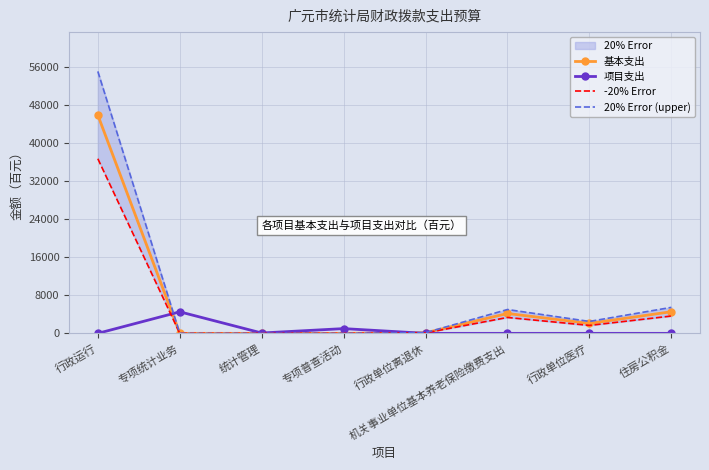

Between 专项统计业务 and 行政运行, which is larger?

行政运行